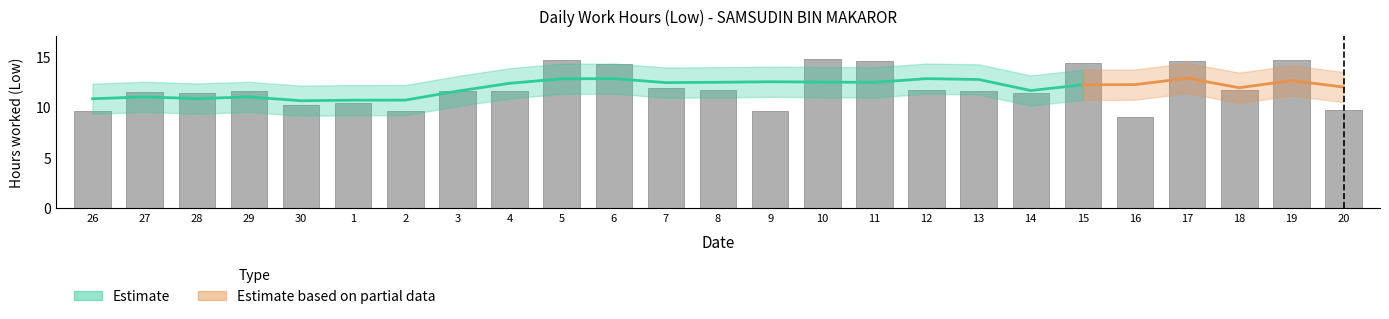

What is the label of the 23rd bar from the right?

28